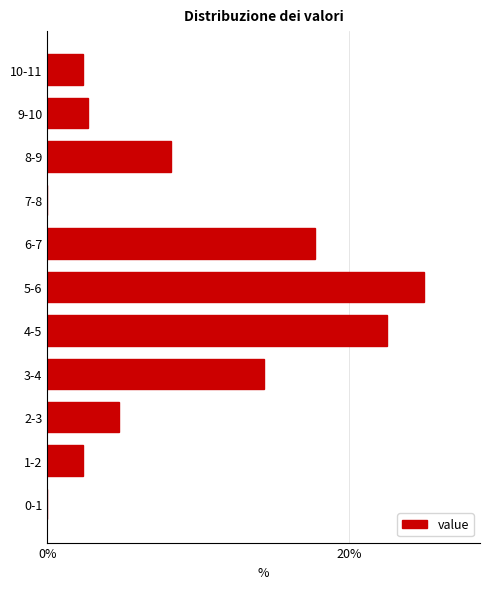

Reading bottom to top, what are all the values shown in this chart?

0-1=0.0	1-2=2.4	2-3=4.8	3-4=14.3	4-5=22.5	5-6=24.9	6-7=17.7	7-8=0.0	8-9=8.2	9-10=2.7	10-11=2.4